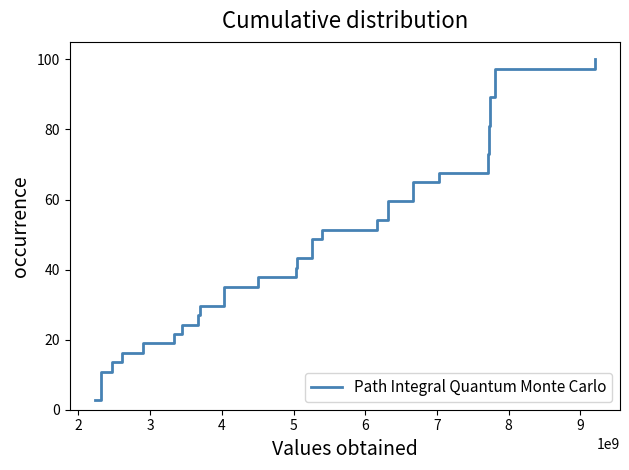

What is the maximum value shown in the chart?

100.0